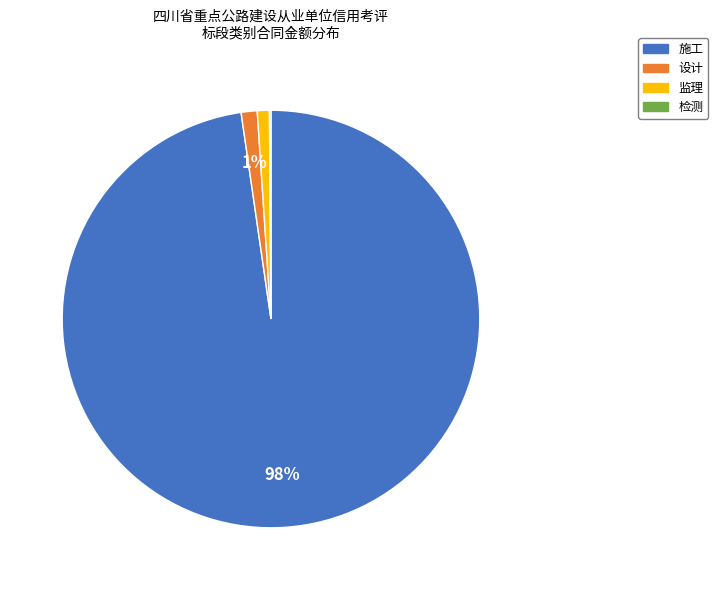

Which category has the biggest portion of the pie?

施工